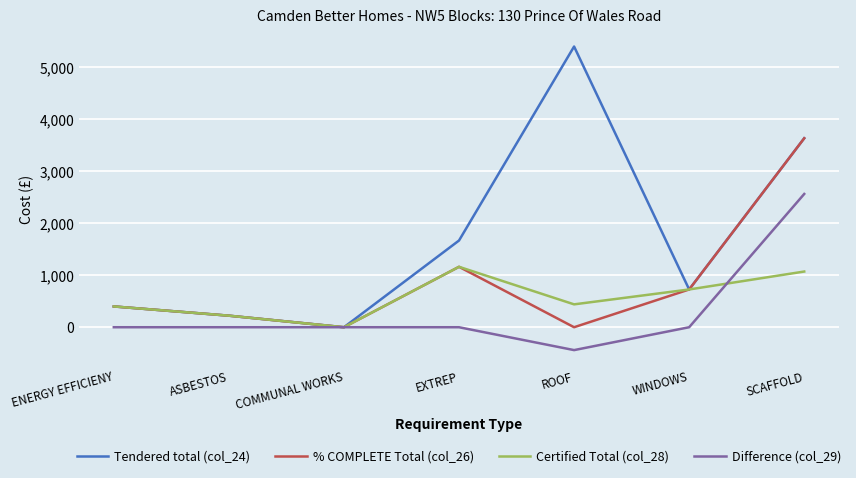

Is the value of Difference (col_29) at SCAFFOLD greater than the value of Tendered total (col_24) at COMMUNAL WORKS?

Yes